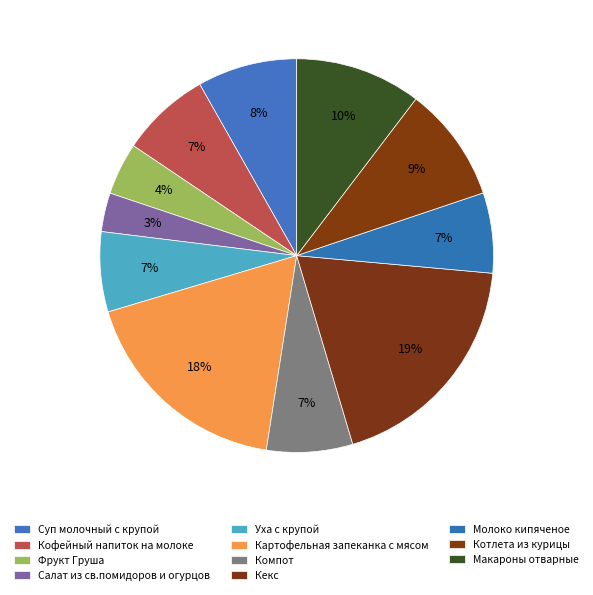

What is the largest slice in the pie chart?

Кекс